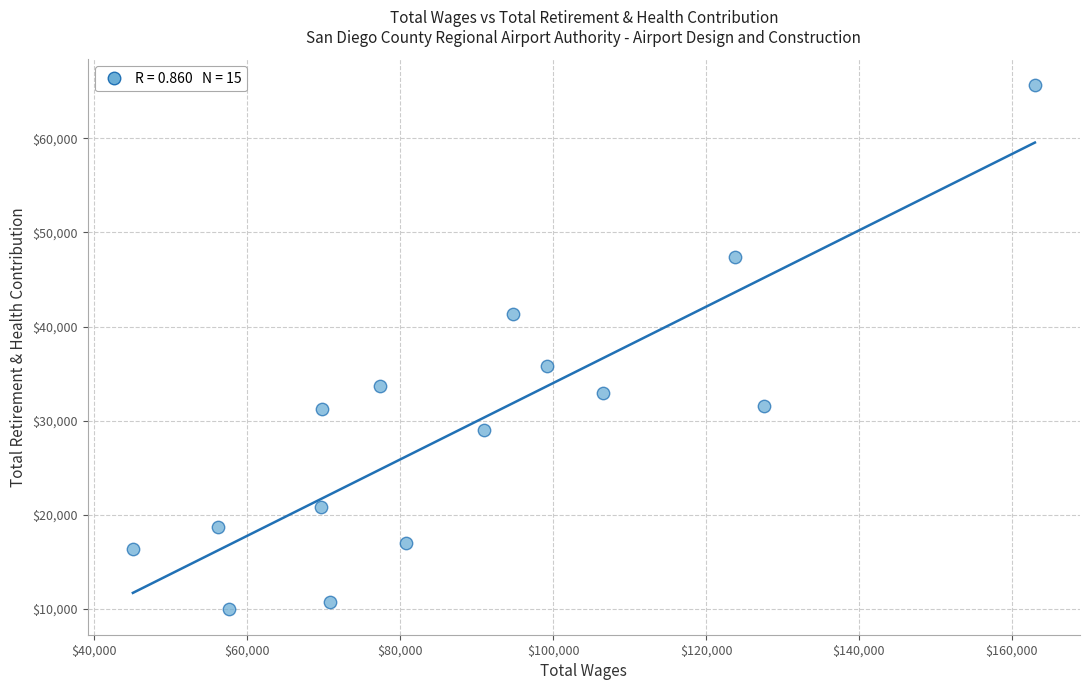

What Y value in the scatter plot is closest to 37833?

35793